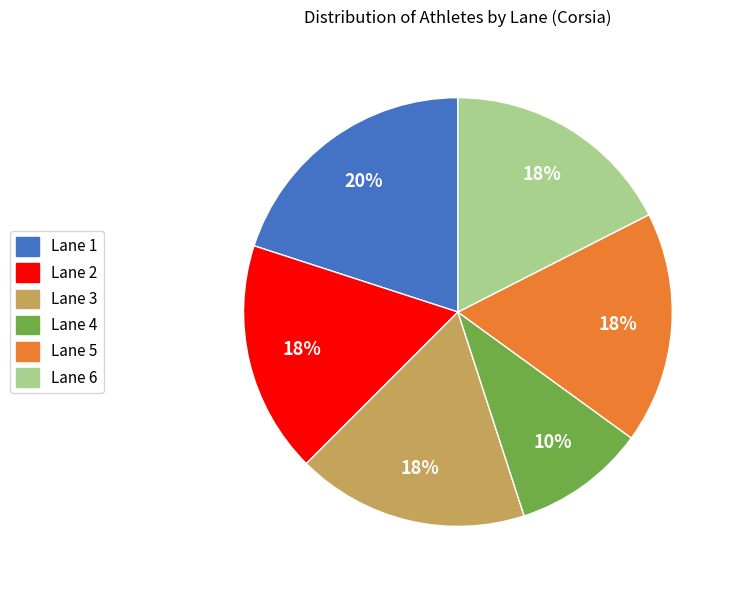

To the nearest percent, what is the difference between the largest and smallest slice percentages?

10%